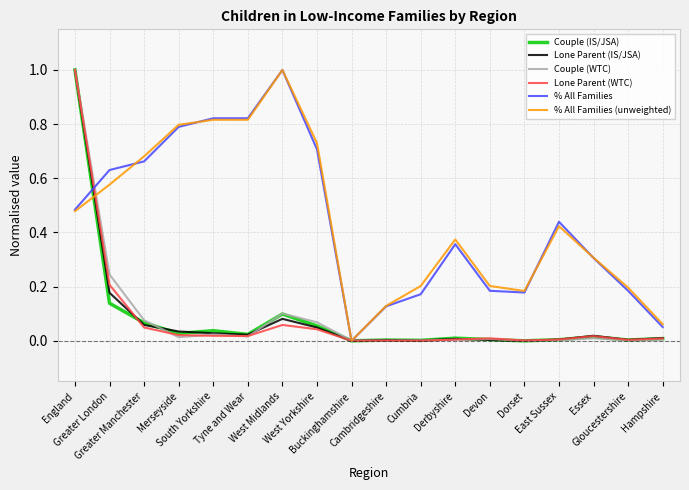

What are all the series names shown in the legend?

Couple (IS/JSA), Lone Parent (IS/JSA), Couple (WTC), Lone Parent (WTC), % All Families, % All Families (unweighted)